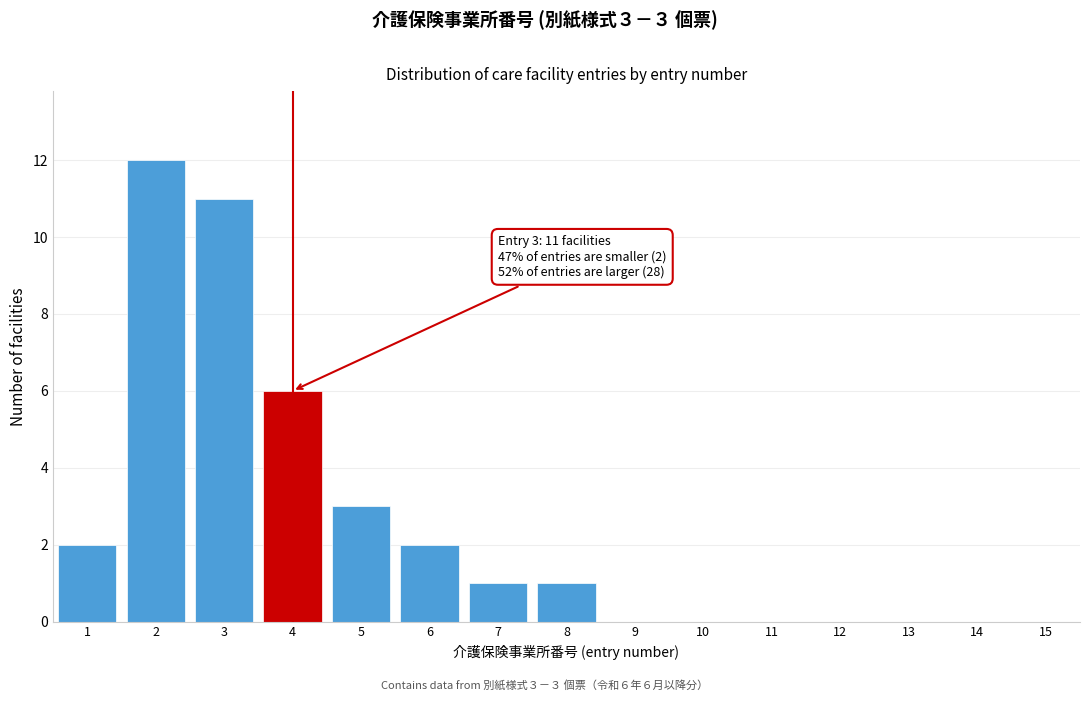

Reading left to right, extract all data points from this chart.

1=2	2=12	3=11	4=6	5=3	6=2	7=1	8=1	9=0	10=0	11=0	12=0	13=0	14=0	15=0